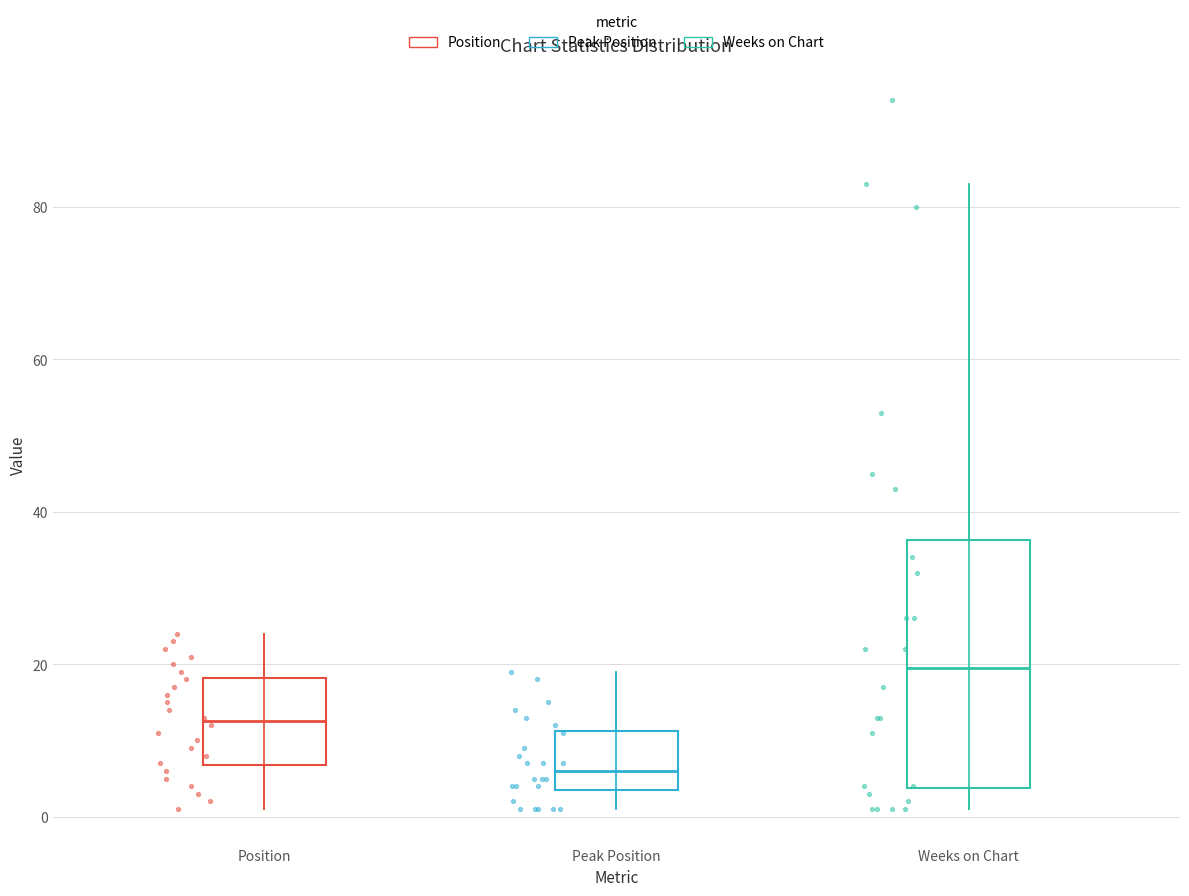

Reading left to right, transcribe this box plot: for each box, give where its median line is, the range the box spans, and where its two whiskers end, as read against the y-axis. The values are not printed on the chart, so give them approximately, as read against the axis.

Position: median 12, box 6 to 18, whiskers 2 to 24
Peak Position: median 6, box 4 to 12, whiskers 2 to 20
Weeks on Chart: median 20, box 4 to 36, whiskers 2 to 84